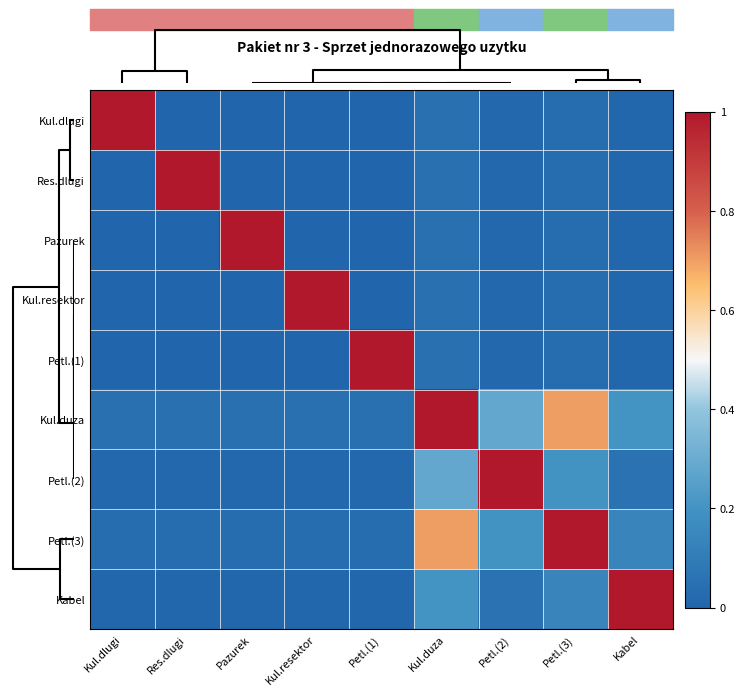

What is the greatest value displayed?

1.0